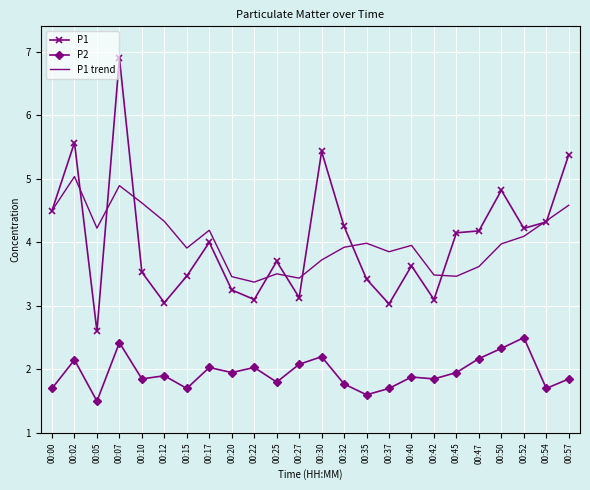

True or false: P1 trend and P2 intersect in this chart.

False